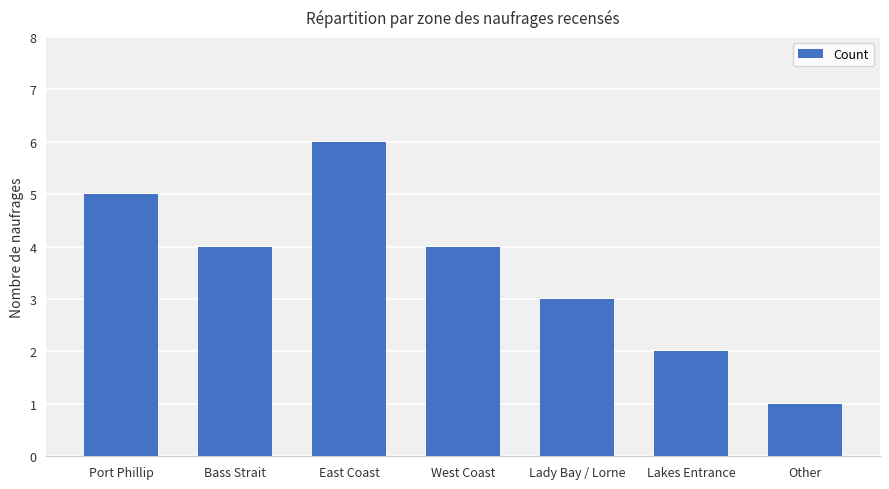

The chart shows a value of 4 at Bass Strait. True or false?

True